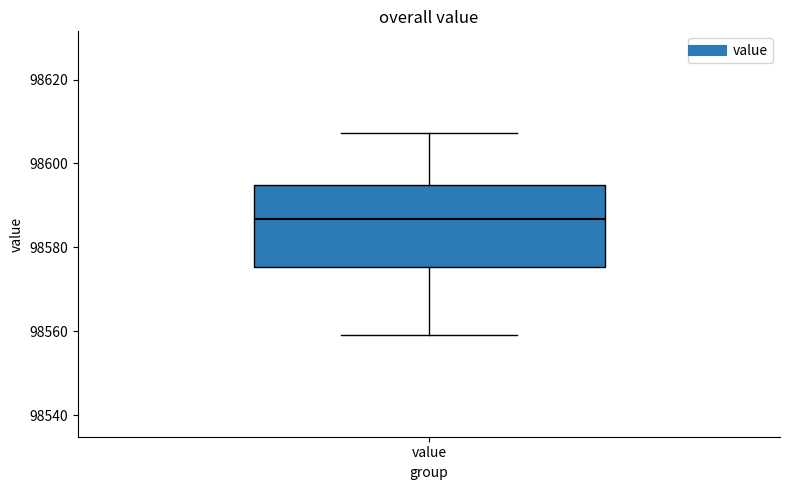

Where is the lower edge of the box for value on the y-axis? The values are not printed on the chart, so give them approximately, as read against the axis.

98576